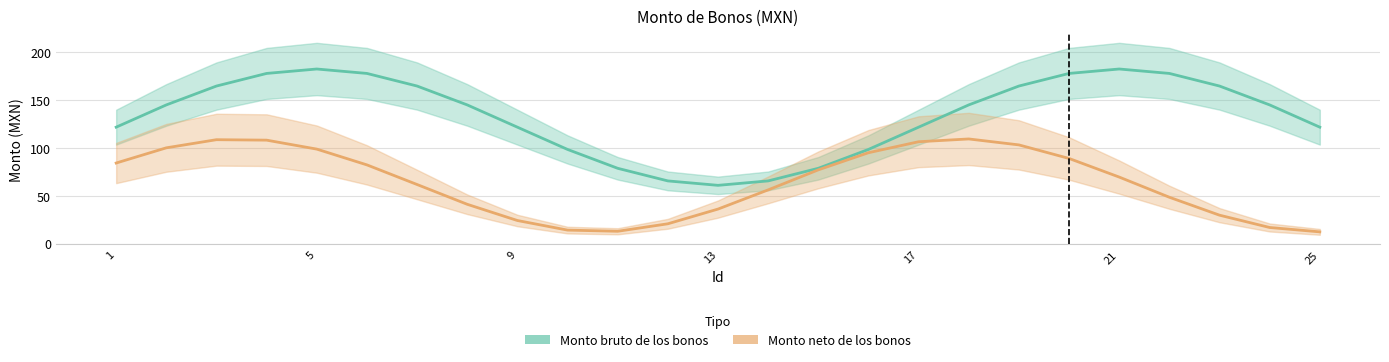

Rank the series at 18 from lowest to highest value.

Monto neto de los bonos, Monto bruto de los bonos